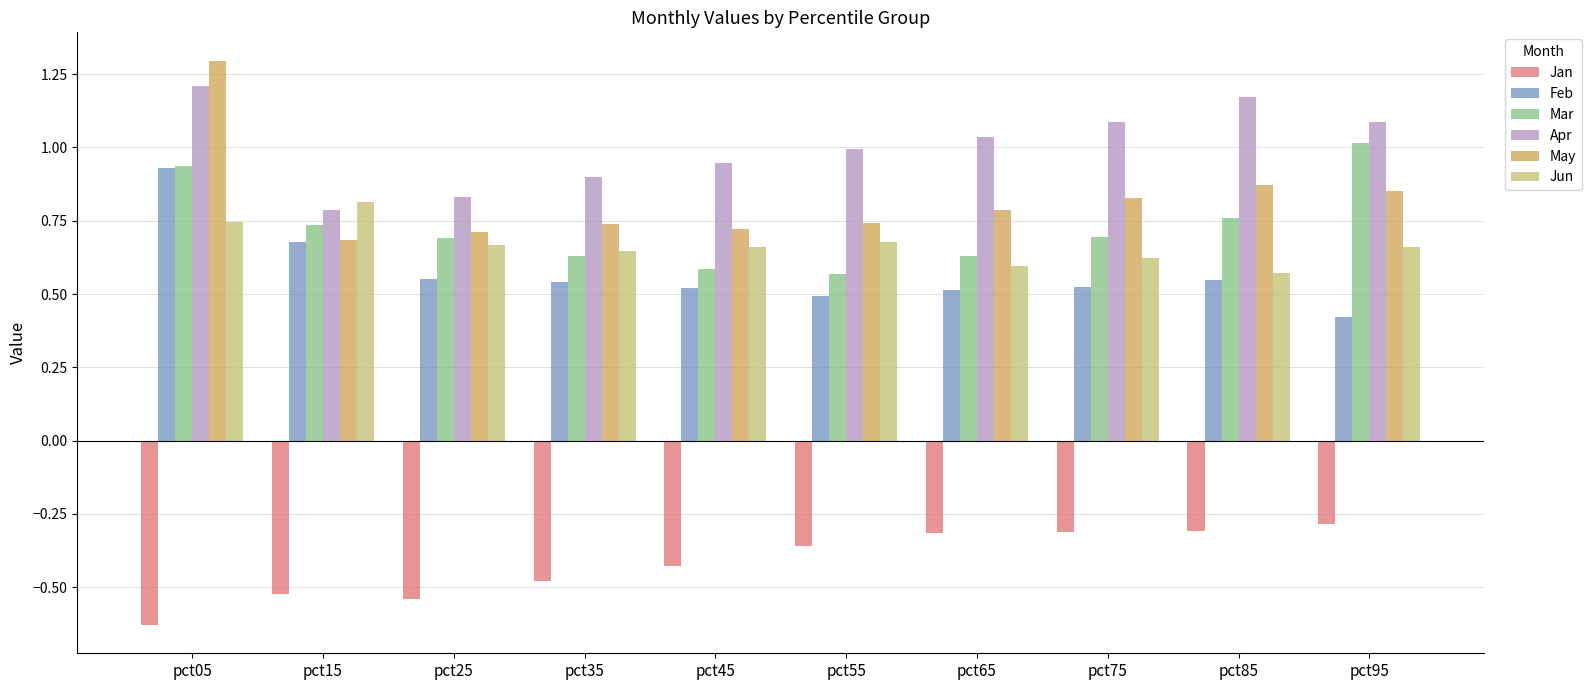

Is it true that Jan equals -0.3 at pct75?

True